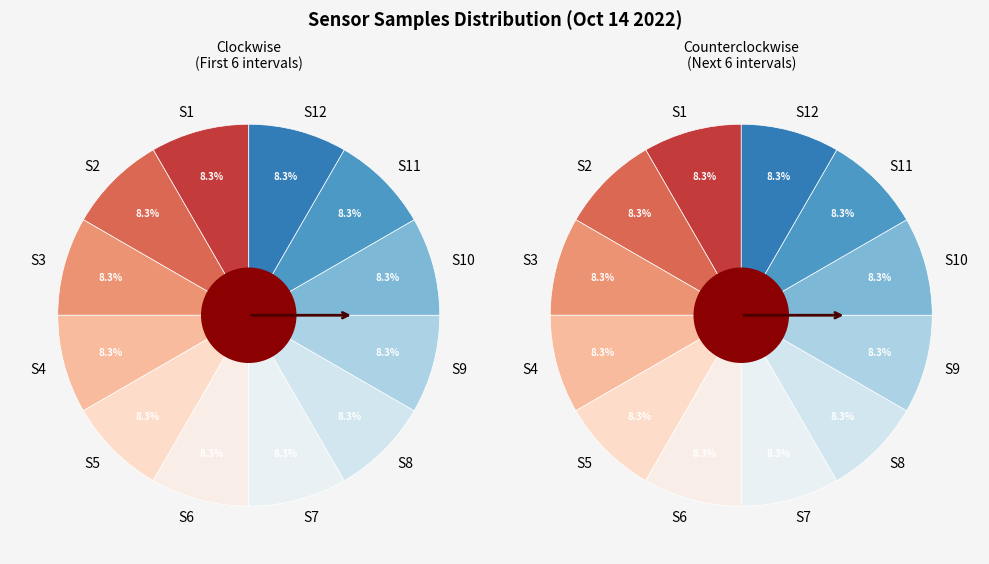

Is it true that 28 is 8% of the pie?

True